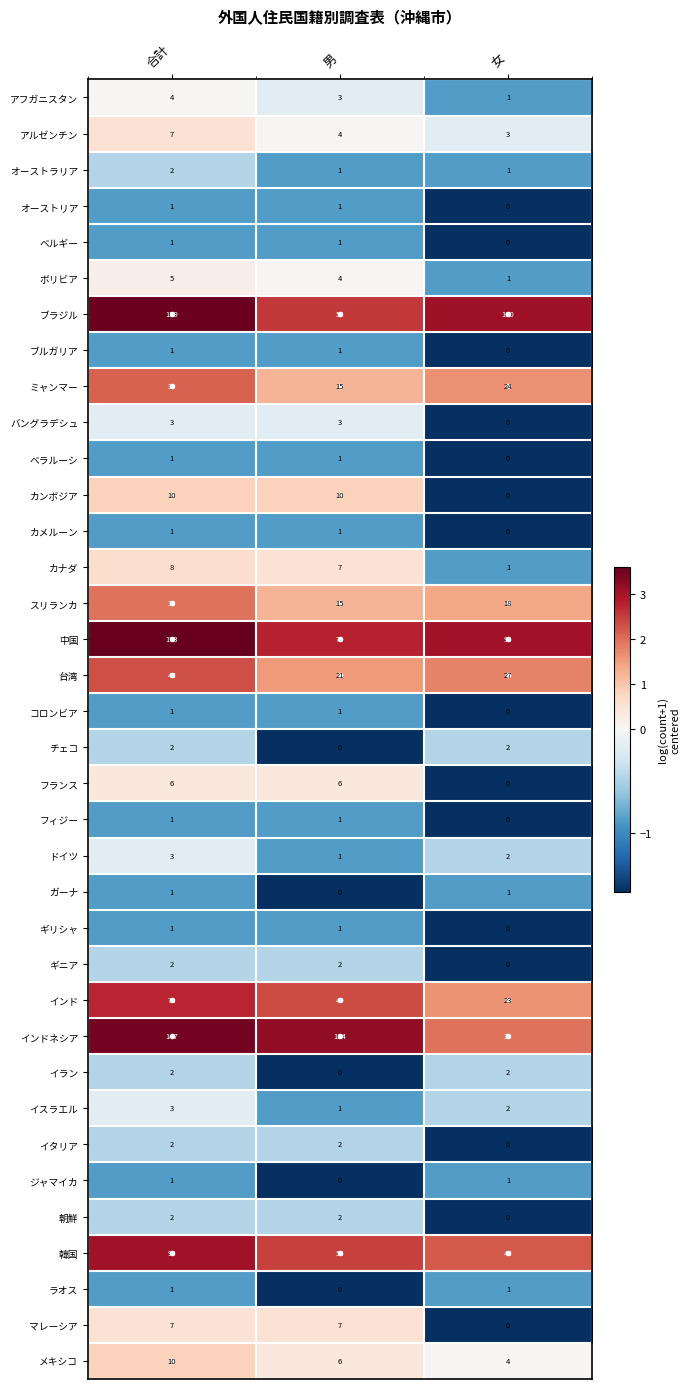

Where is ドイツ nearest to the value 2?

女